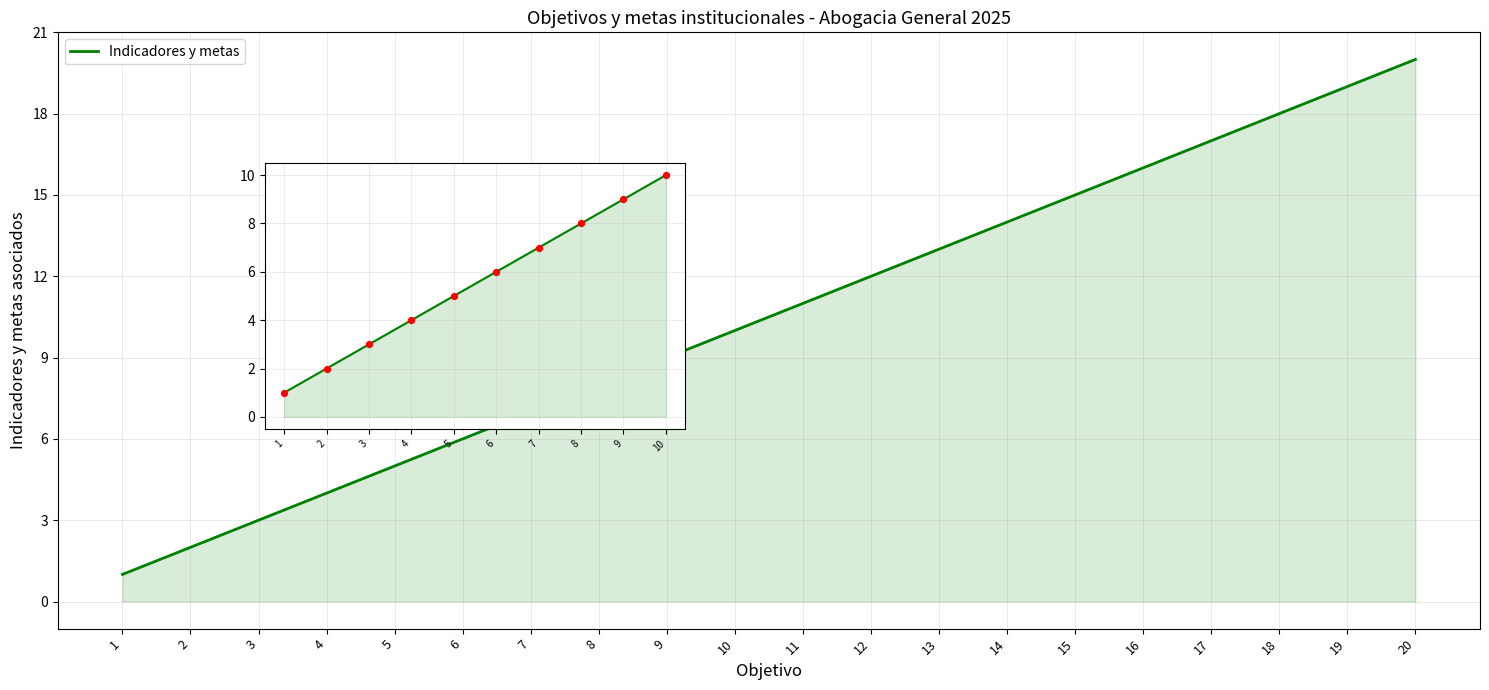

Which series contains the lowest Y value?

Indicadores y metas